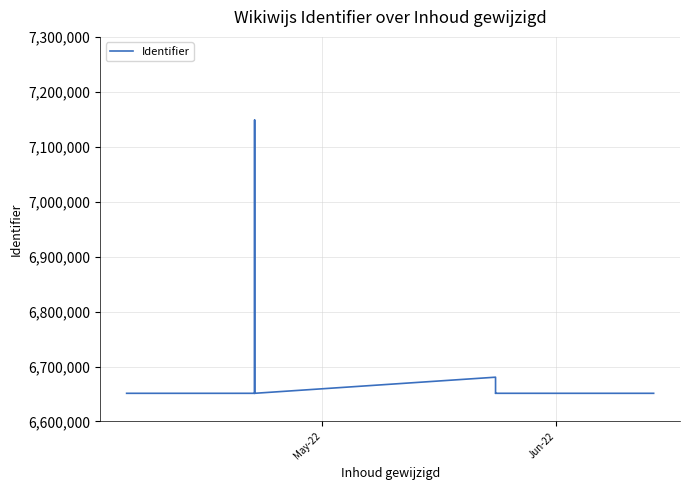

Is this an area chart (filled region under the line)?

No